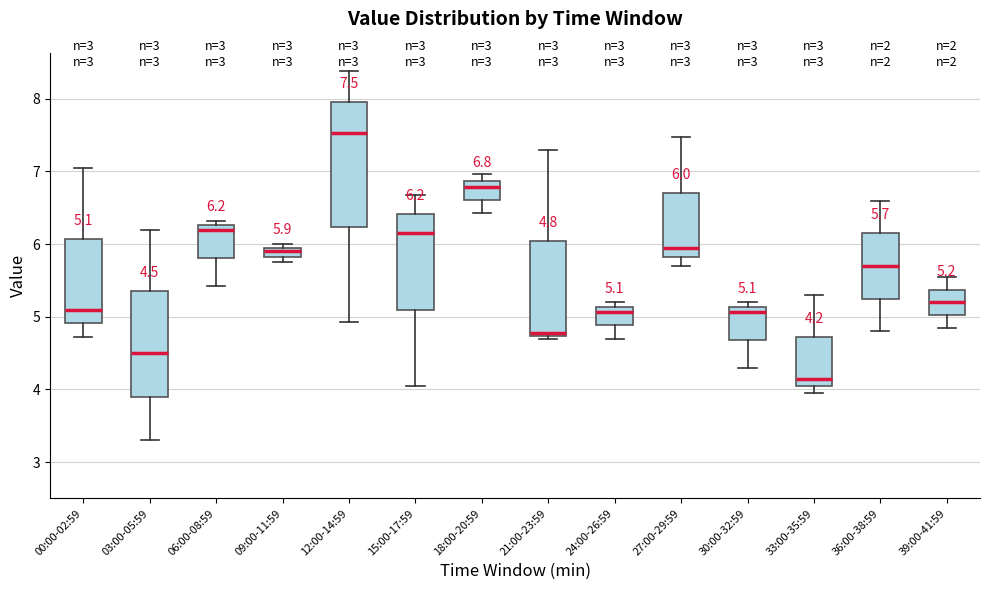

Which box's median line is the lowest?

33:00-35:59